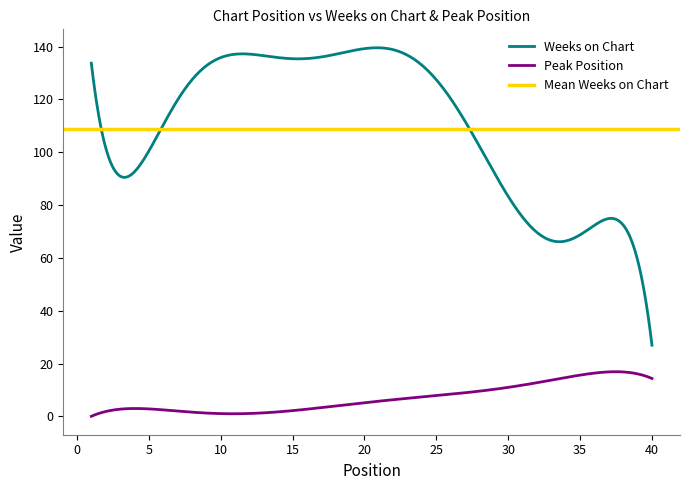

How many data points in Peak Position are above 3?

18